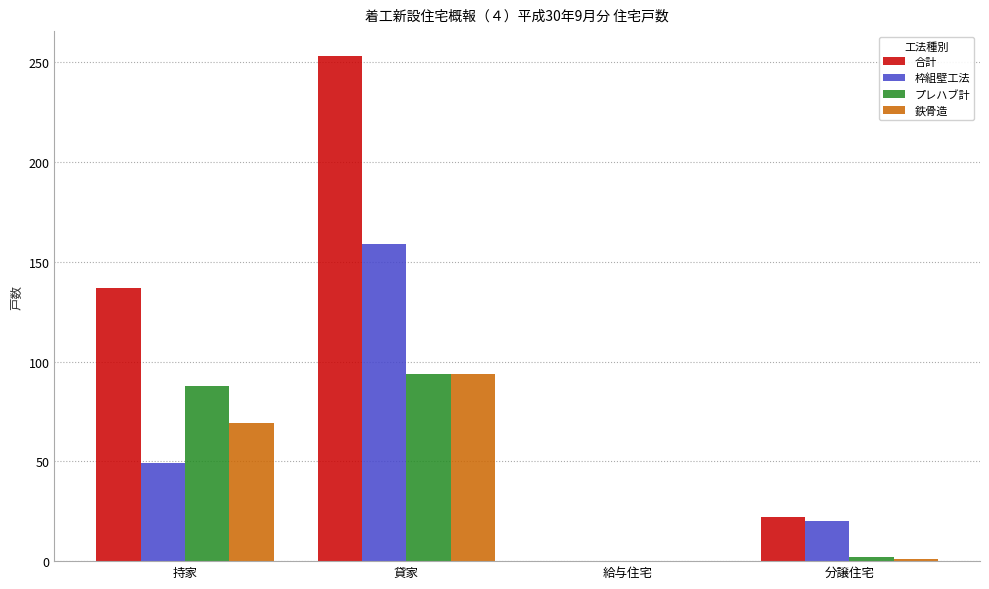

How many groups of bars are there?

4